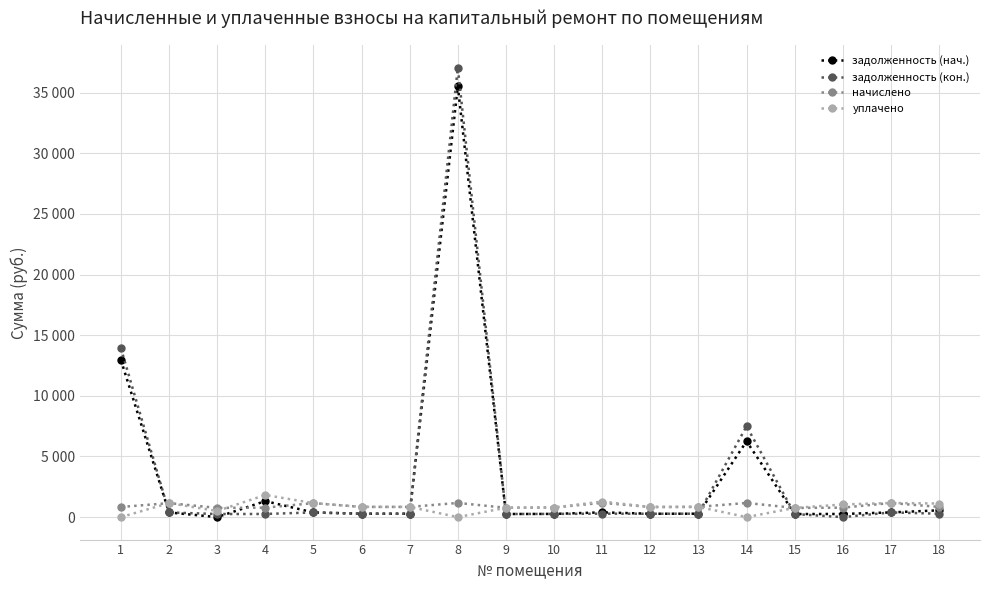

What are all the series names shown in the legend?

задолженность (нач.), задолженность (кон.), начислено, уплачено